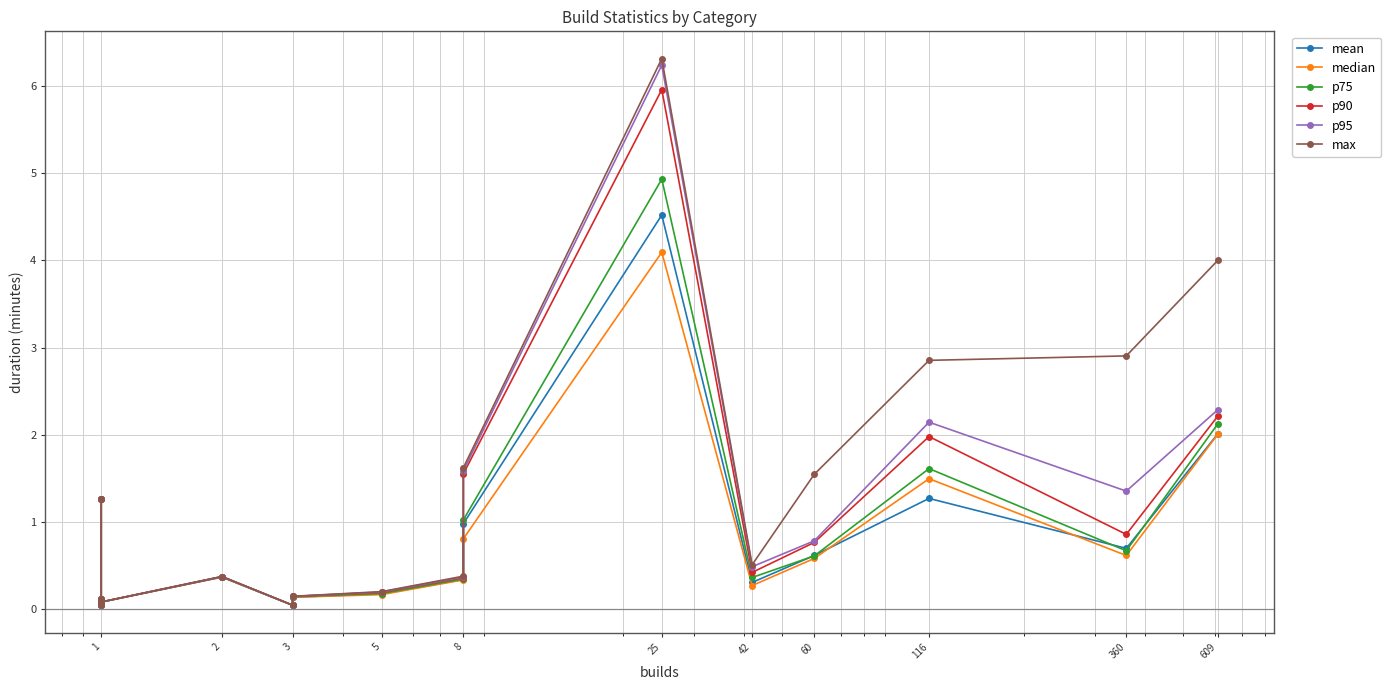

Is this an area chart (filled region under the line)?

No